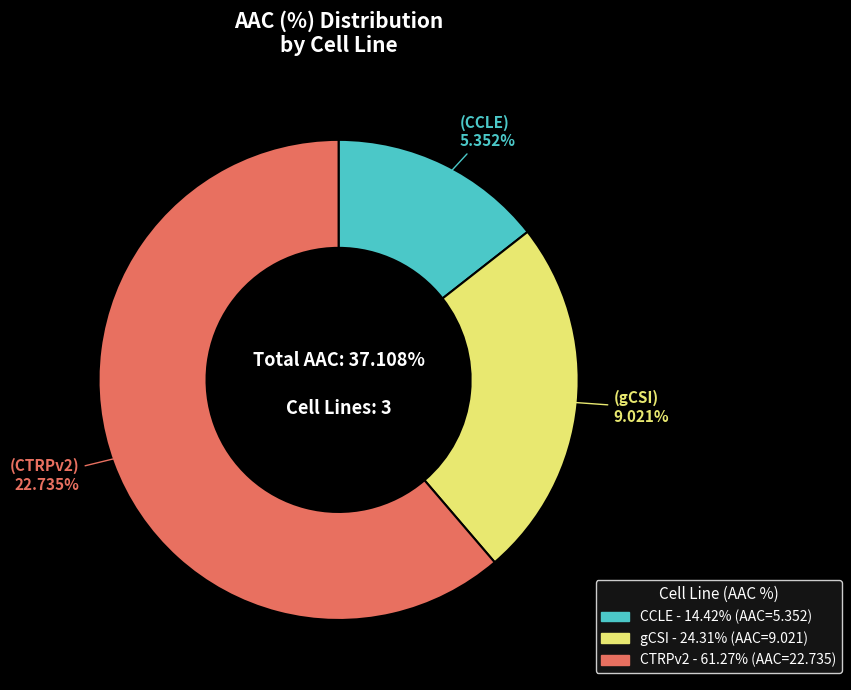

To the nearest percent, what percentage of the pie is CTRPv2?

61%